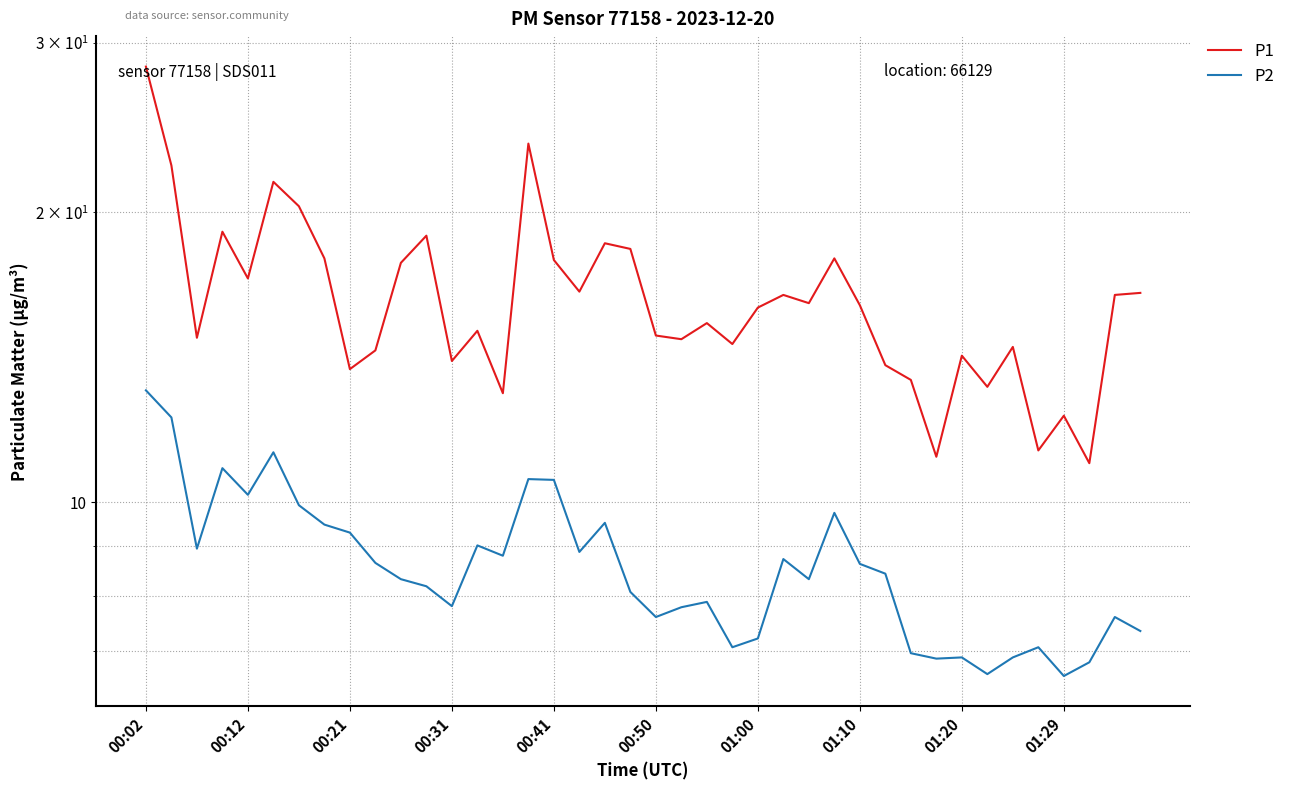

What position from the left is 17?

18